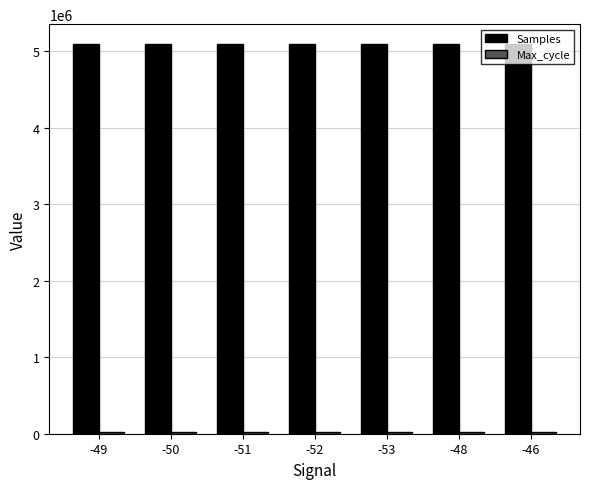

How many bars are there in total?

14